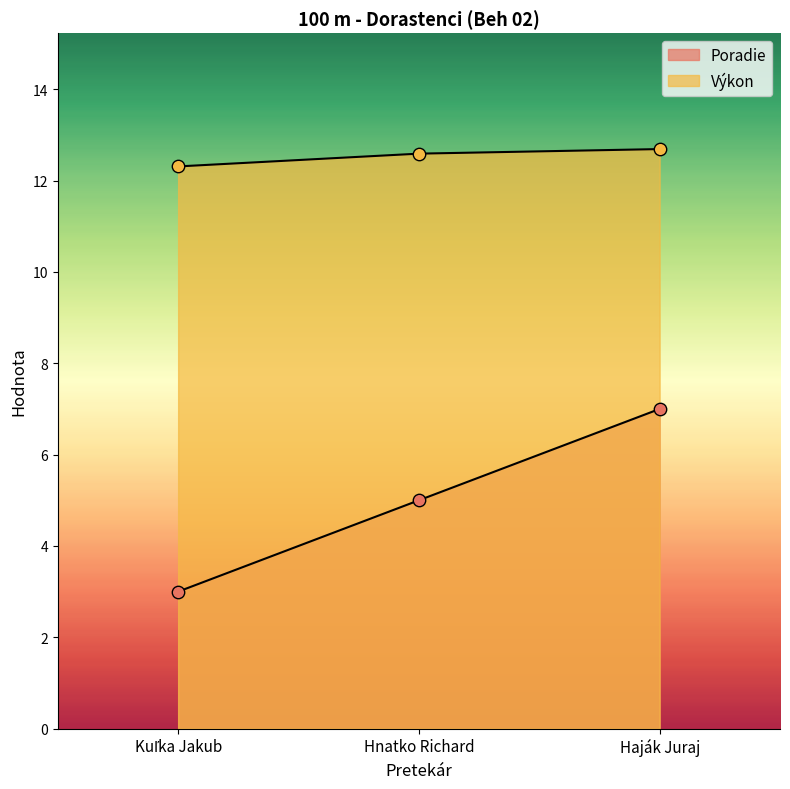

At how many categories does at least one series exceed 7?

3